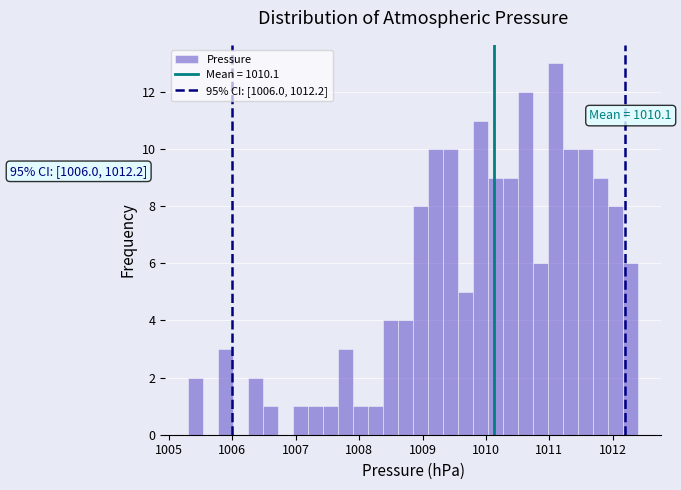

Read against the x-axis, roughly where is the centre of the tallest bar?

1011.1